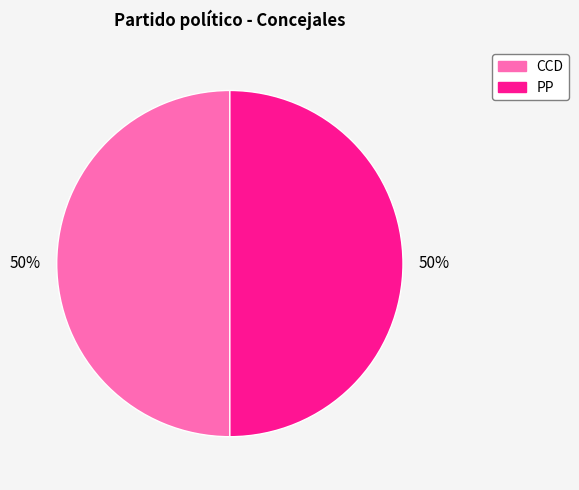

To the nearest percent, what is the average slice percentage?

50%